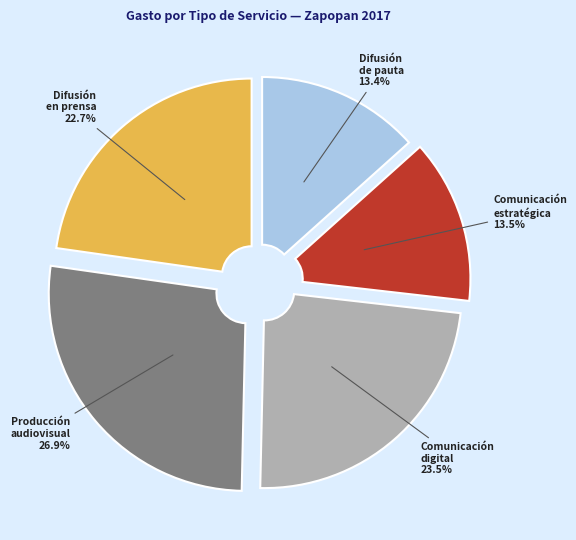

Does any single category account for the majority?

No